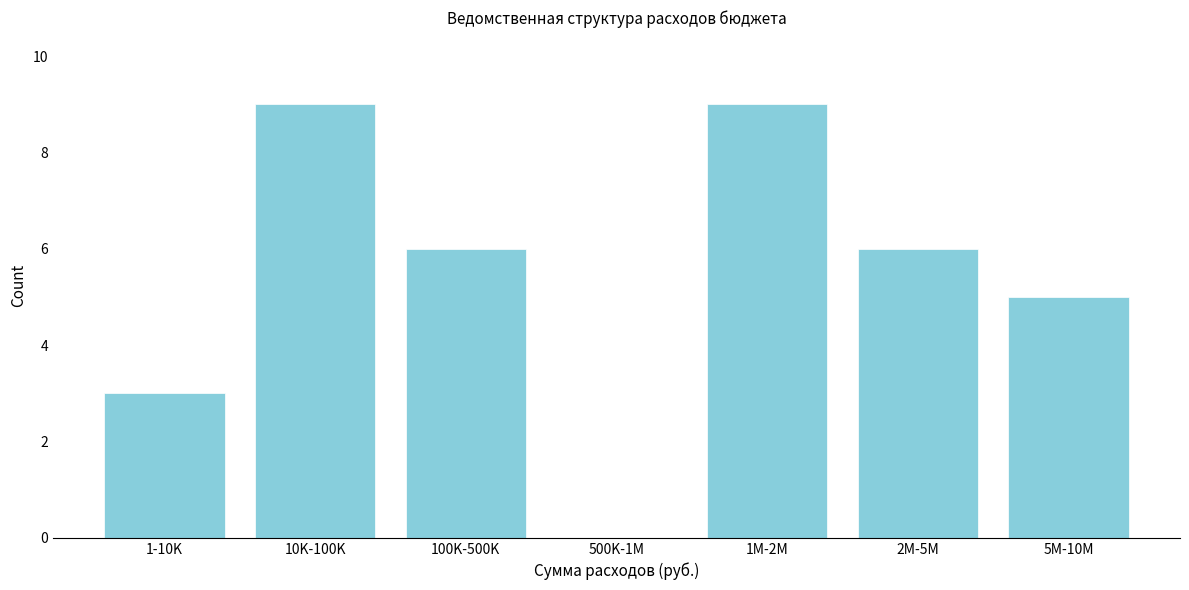

Reading right to left, extract all data points from this chart.

5M-10M=5	2M-5M=6	1M-2M=9	500K-1M=0	100K-500K=6	10K-100K=9	1-10K=3